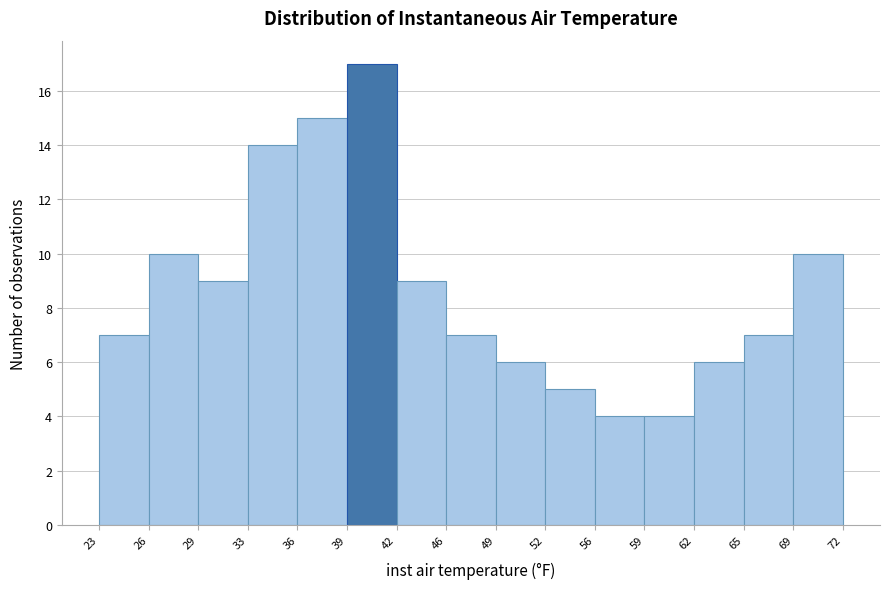

What is the height of the bar covering 23 to 26 on the x-axis? The values are not printed on the chart, so give them approximately, as read against the axis.

7